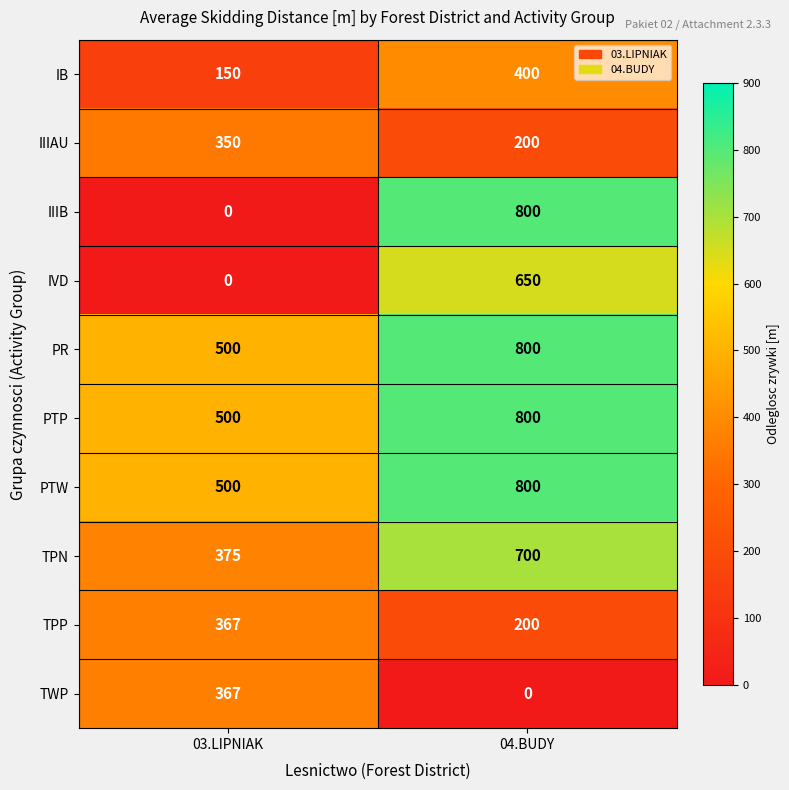

What value does the PR series have at 04.BUDY, to the nearest 50?

800